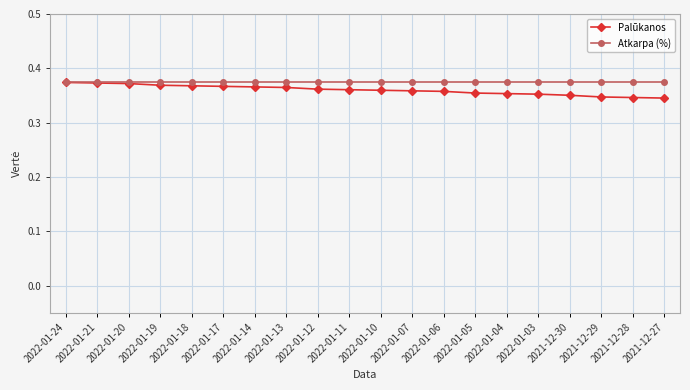

Rank the series by their average value, from lowest to highest.

Palūkanos, Atkarpa (%)